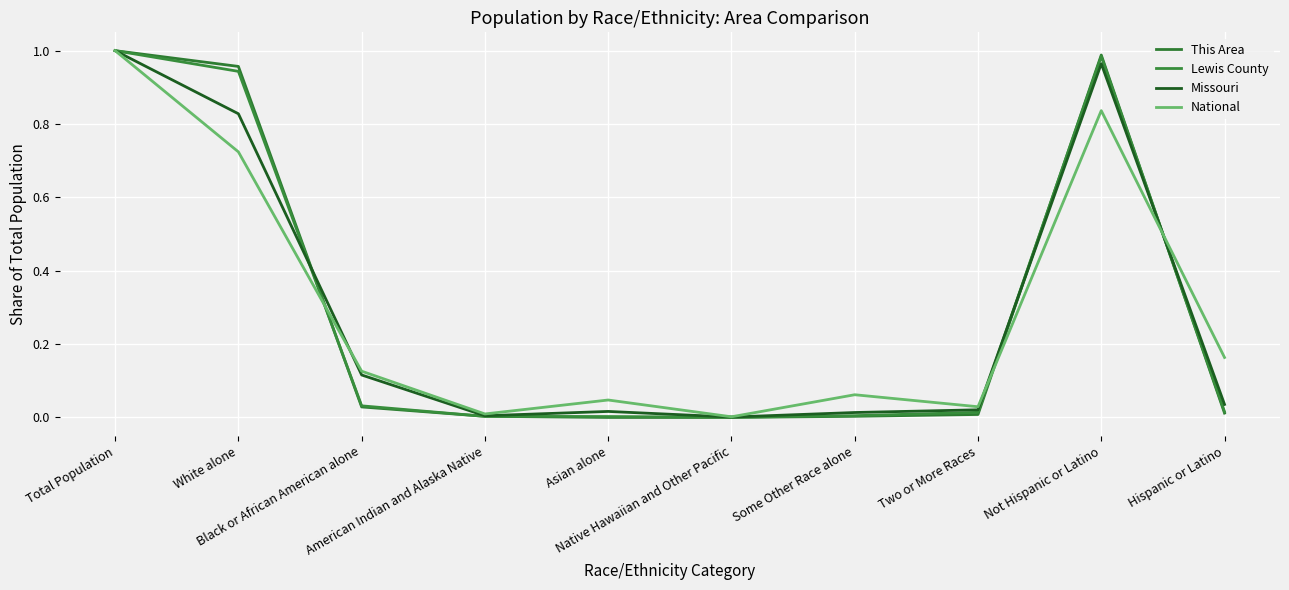

What is the sum of all Missouri values?

3.0